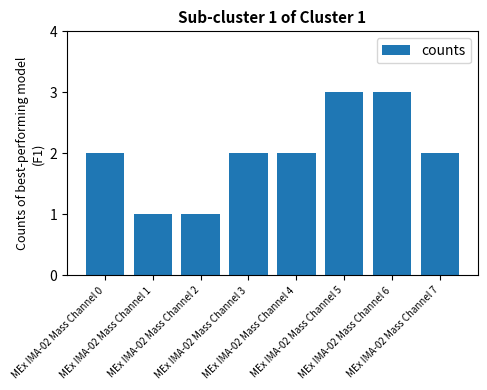

The value at MEx IMA-02 Mass Channel 7 is 2. True or false?

True